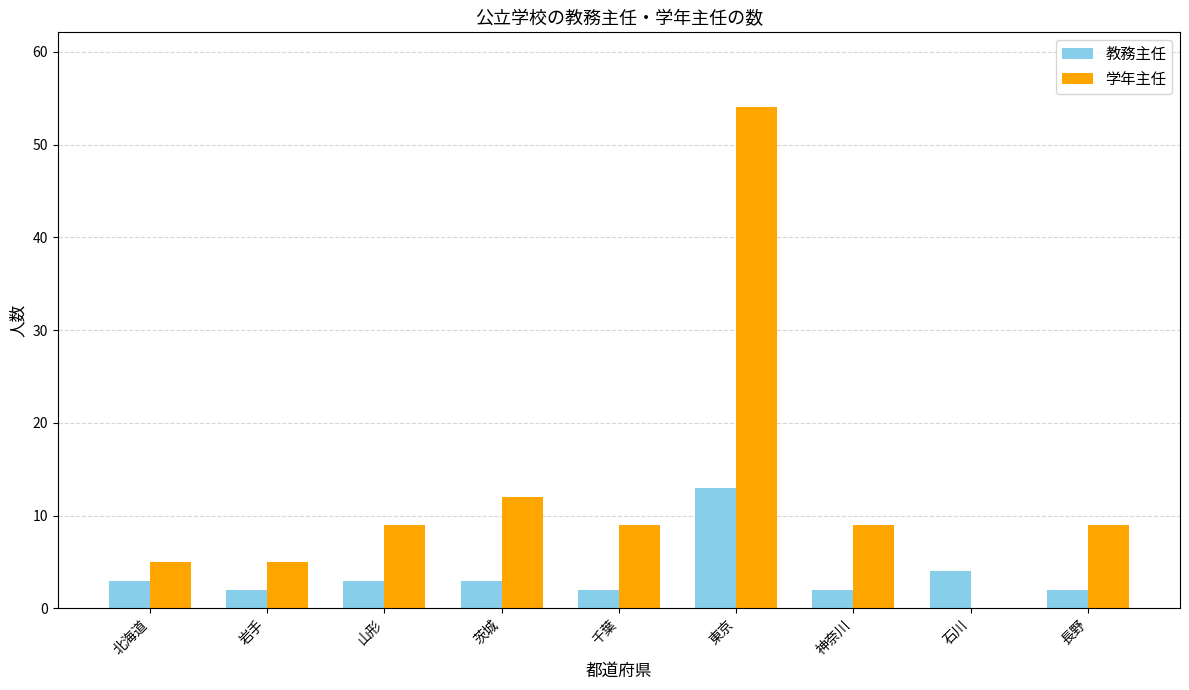

At which label does 教務主任 reach its peak?

東京